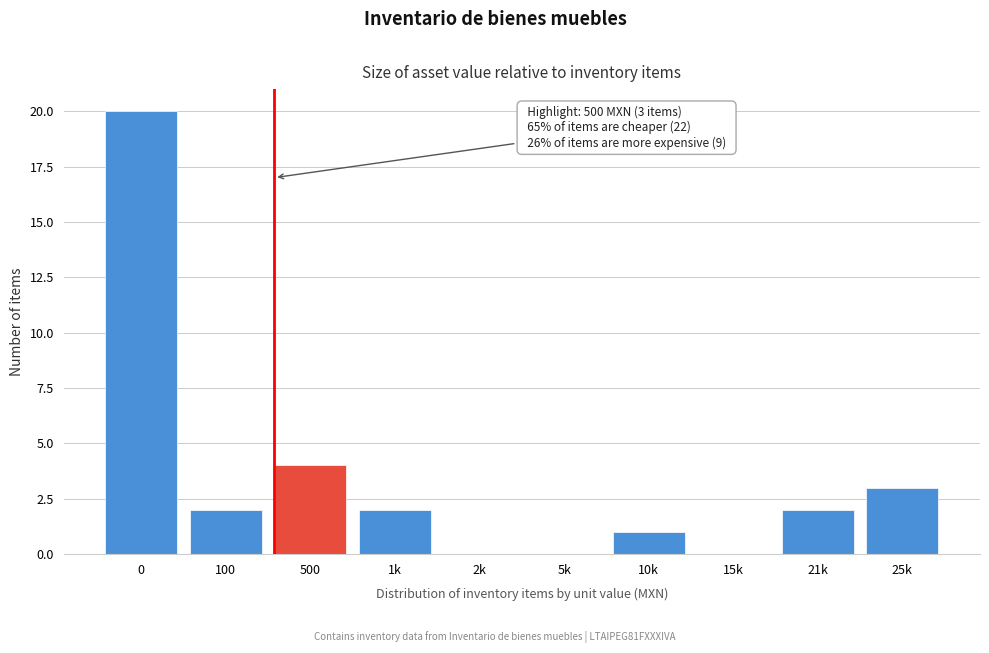

Reading right to left, transcribe all the data shown in this chart.

25k=3	21k=2	15k=0	10k=1	5k=0	2k=0	1k=2	500=4	100=2	0=20